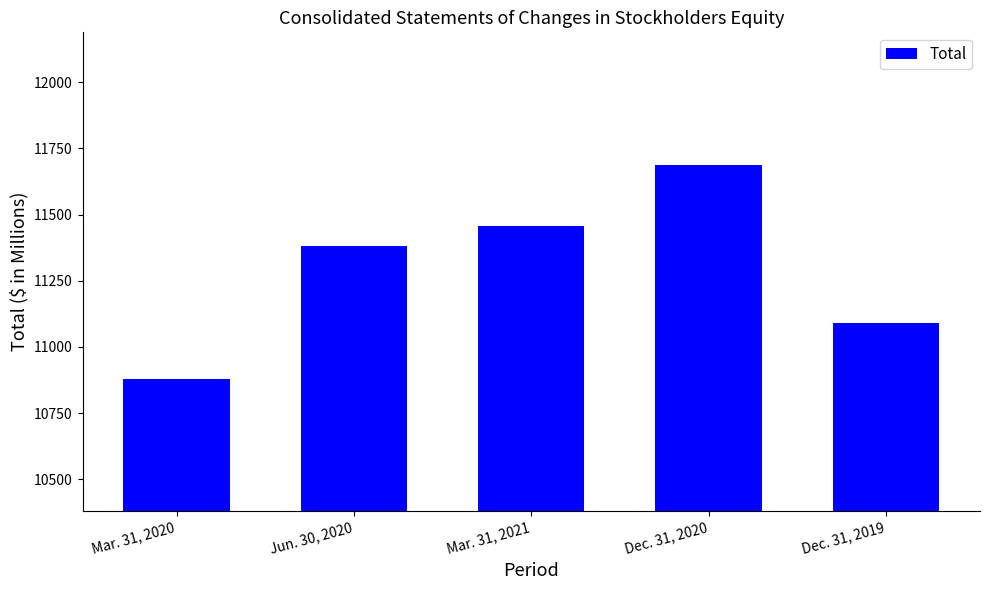

What is the ratio of the value at Mar. 31, 2021 to the value at Dec. 31, 2020?

1.0